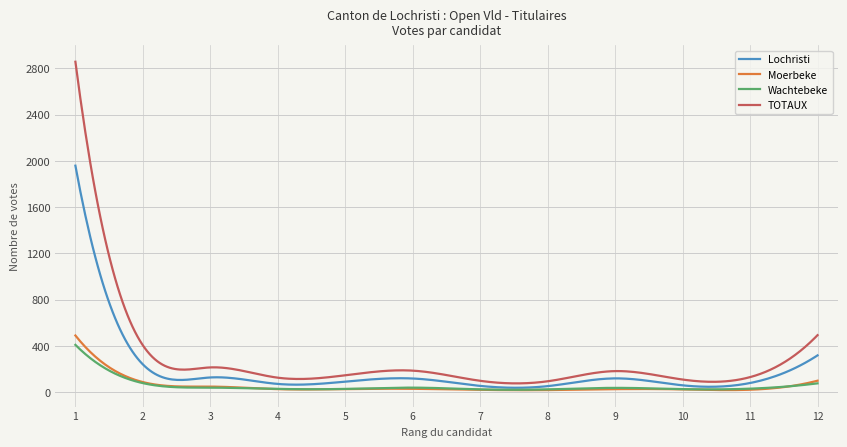

Which series has the largest range (max minus min)?

TOTAUX